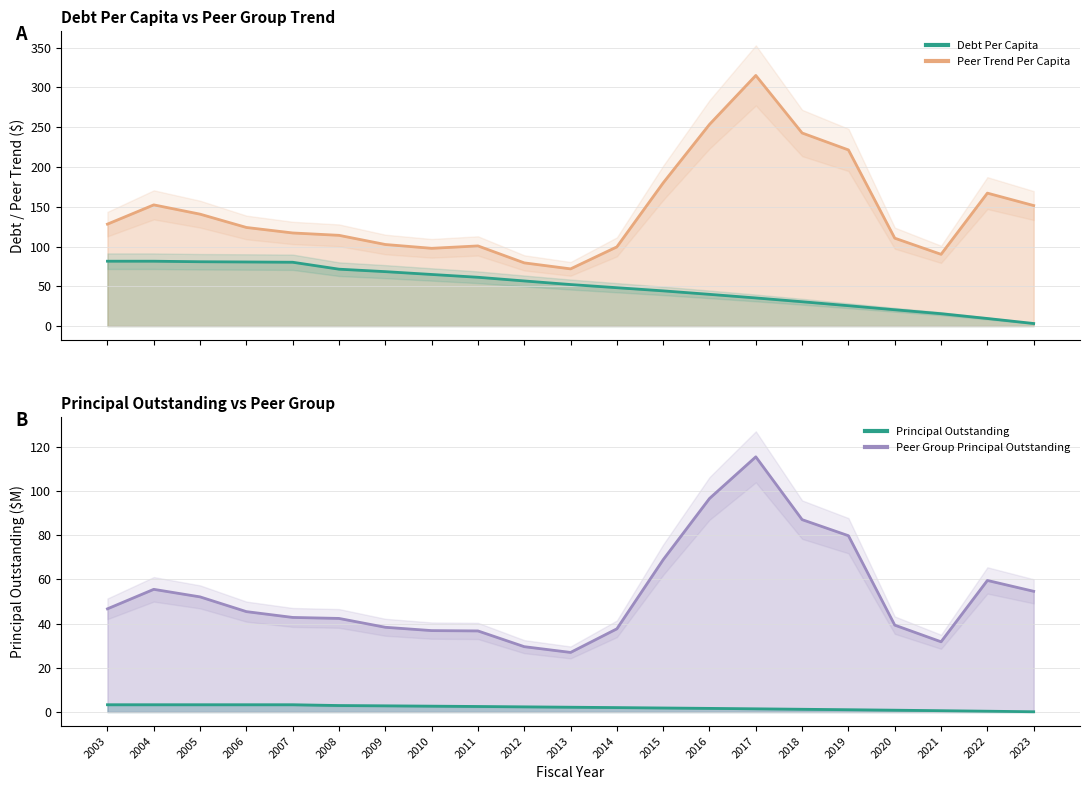

Which has a higher value, 2017 or 2018?

2017